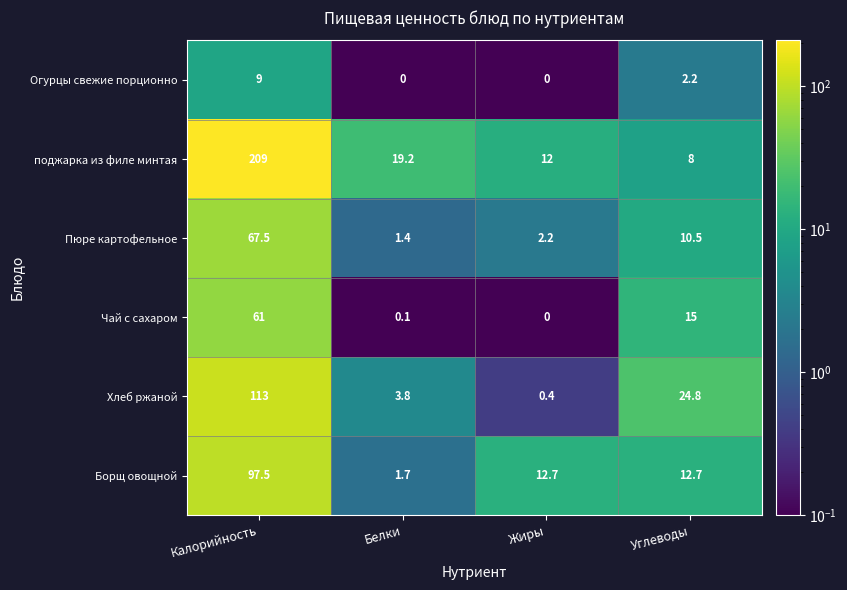

What is the sum of all поджарка из филе минтая values?

248.2